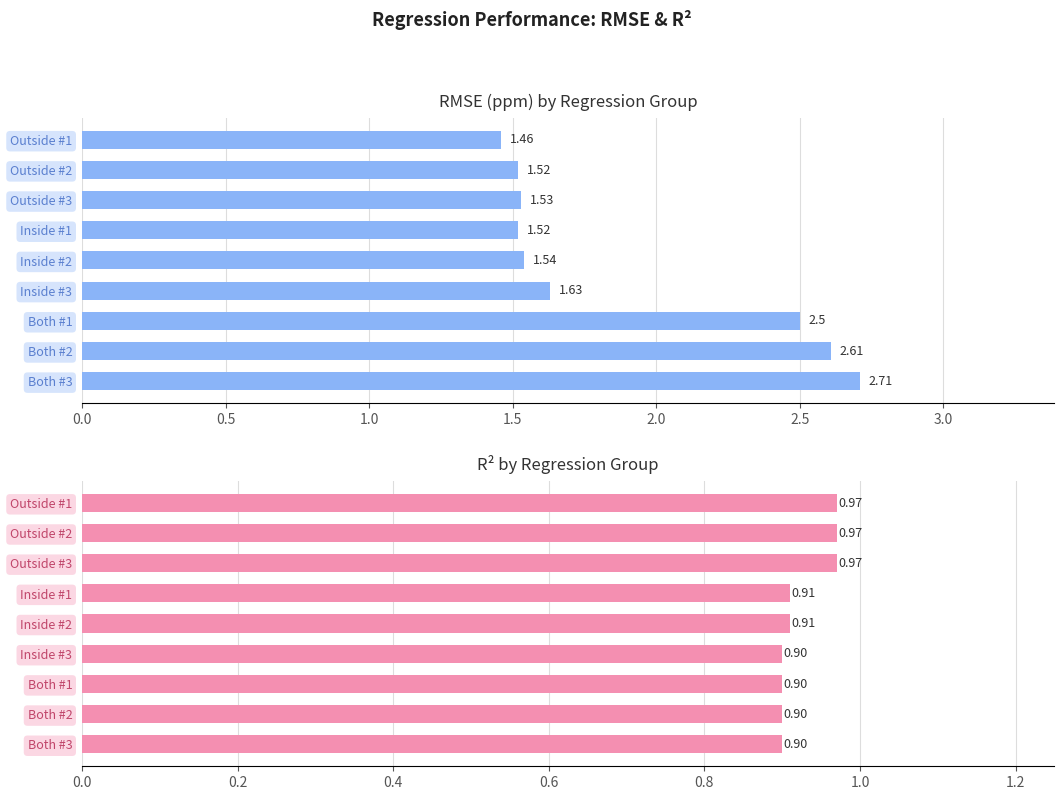

How many RMSE (ppm) values are between 1 and 2?

6